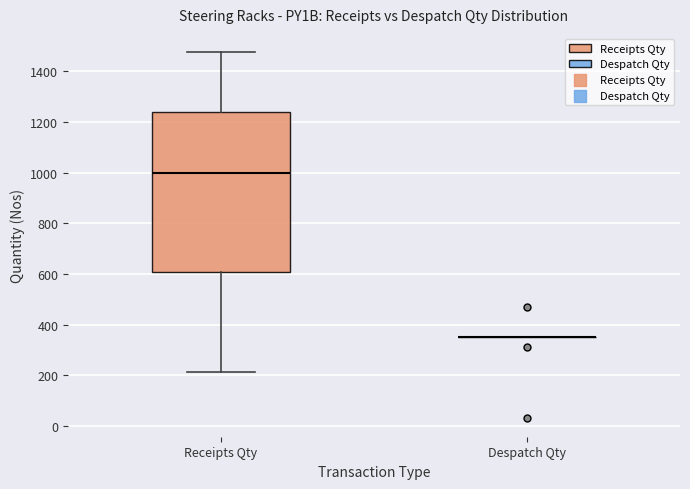

Reading left to right, read every box against the y-axis: the position of its median line, the range the box covers, and the ends of its whiskers. The values are not printed on the chart, so give them approximately, as read against the axis.

Receipts Qty: median 1000, box 600 to 1240, whiskers 220 to 1480
Despatch Qty: box collapsed to a line at 360, whiskers 360 to 360